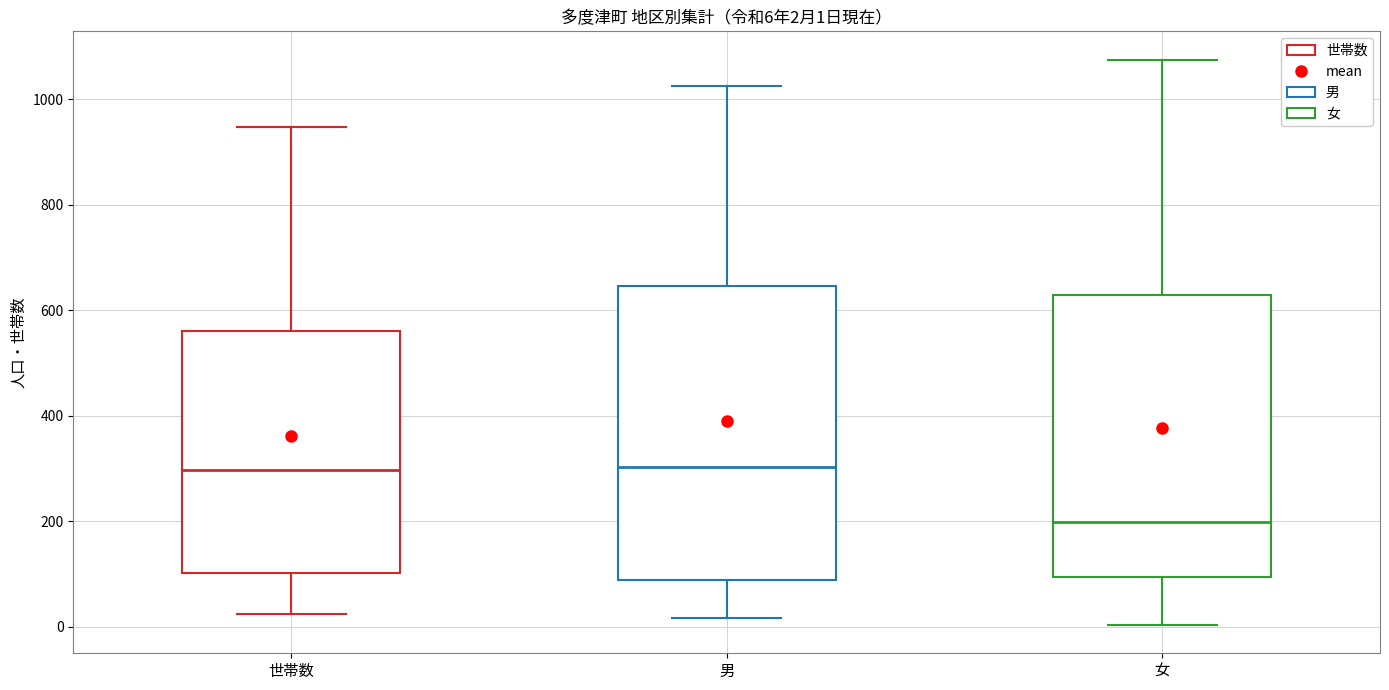

Comparing the boxes themselves (not the whiskers), which one is the tallest?

男